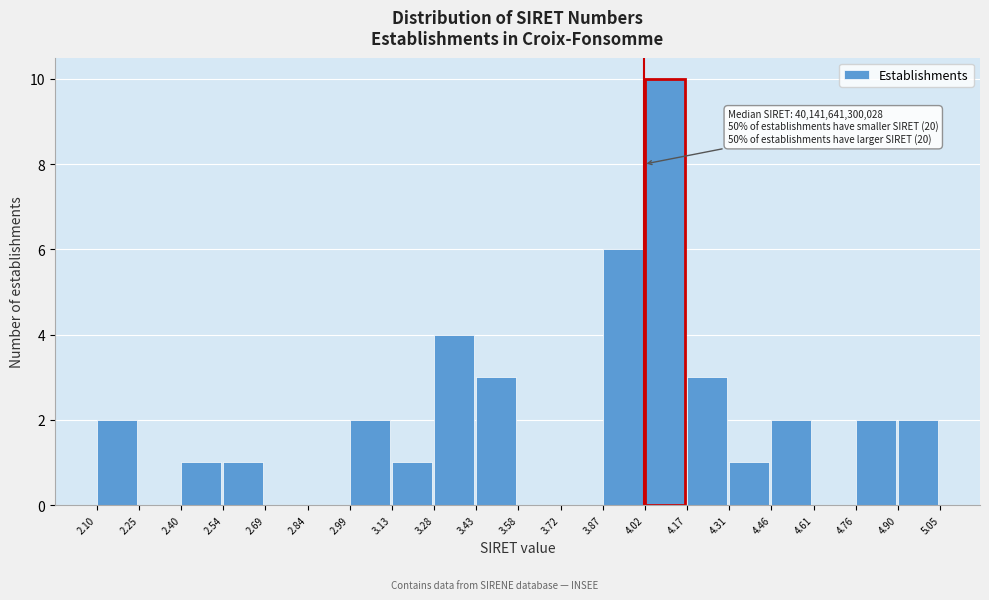

Reading left to right, list all the values displayed in this chart.

2.10=2	2.25=0	2.40=1	2.54=1	2.69=0	2.84=0	2.99=2	3.13=1	3.28=4	3.43=3	3.58=0	3.72=0	3.87=6	4.02=10	4.17=3	4.31=1	4.46=2	4.61=0	4.76=2	4.90=2